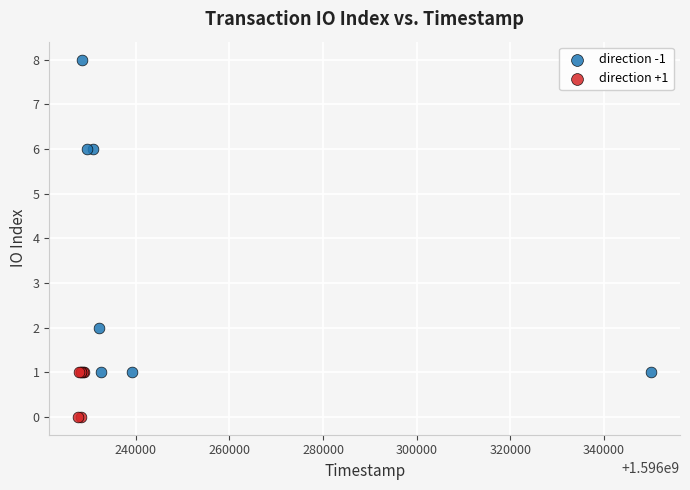

Which series has the widest spread of Y values?

direction -1